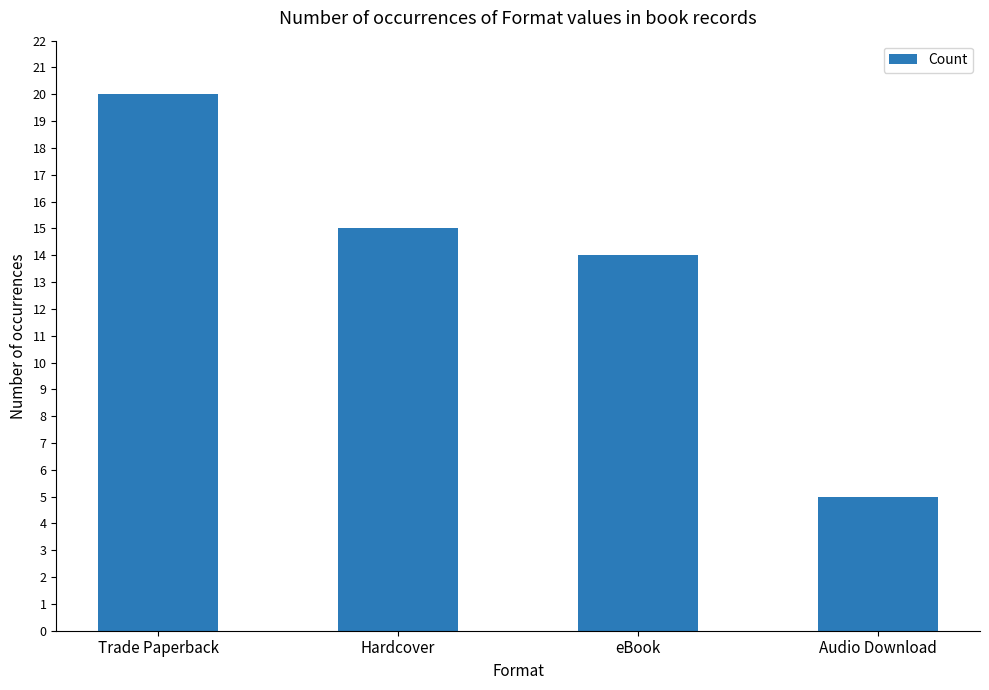

Reading right to left, list all the values displayed in this chart.

5	14	15	20